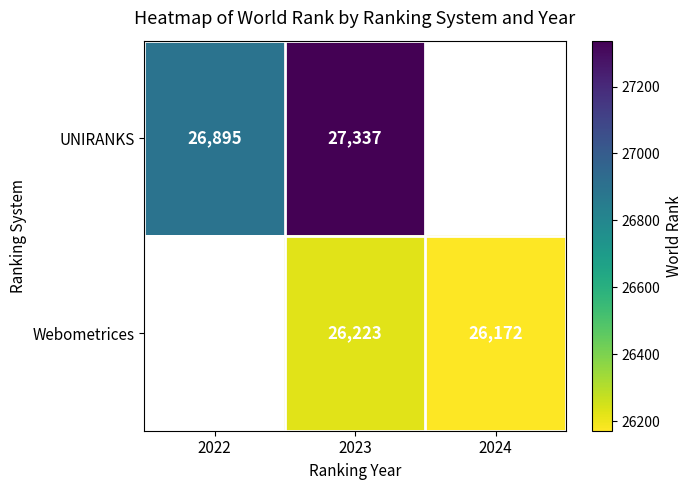

Is it true that UNIRANKS equals 10013 at 2023?

False